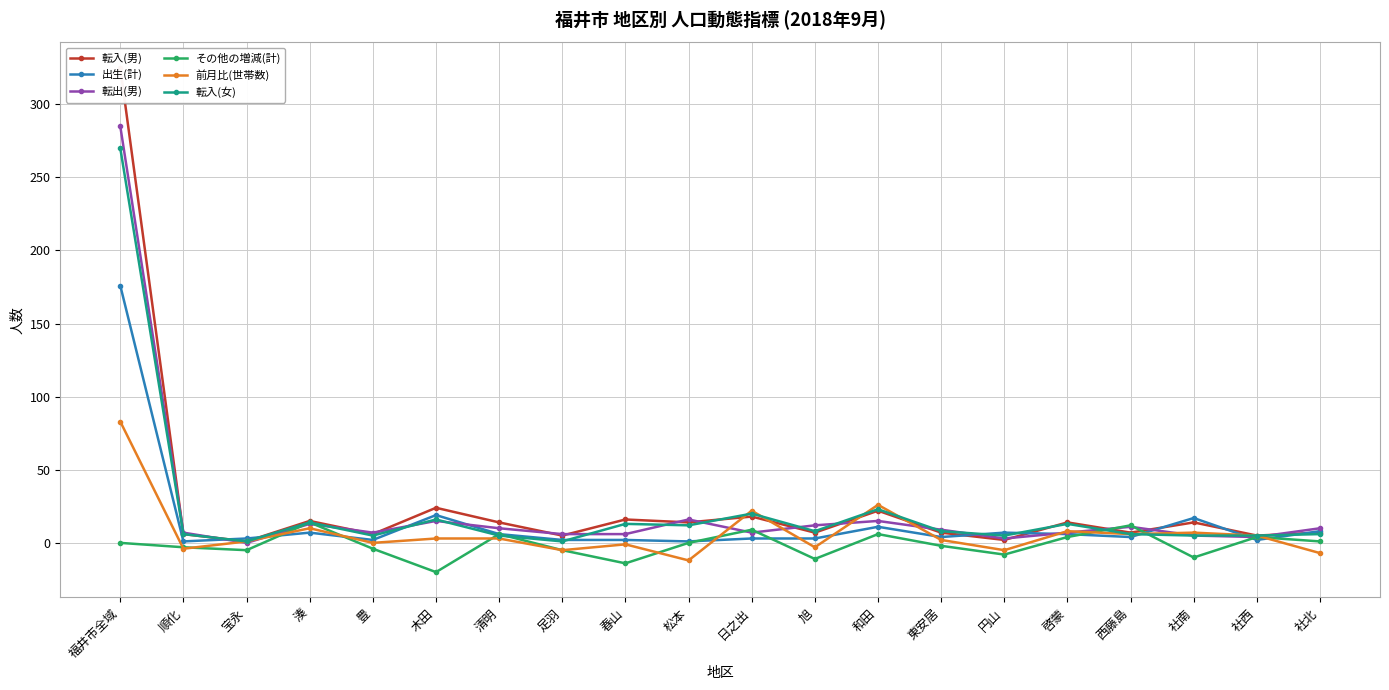

What is the difference between the 前月比(世帯数) values at 日之出 and 西藤島?

16